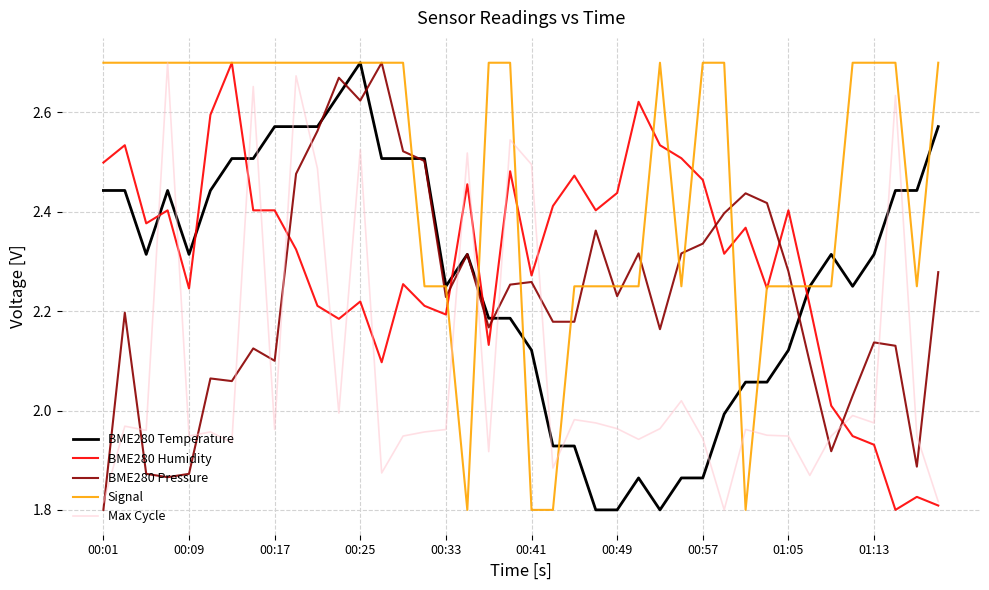

Which series has the largest total across all categories?

Signal